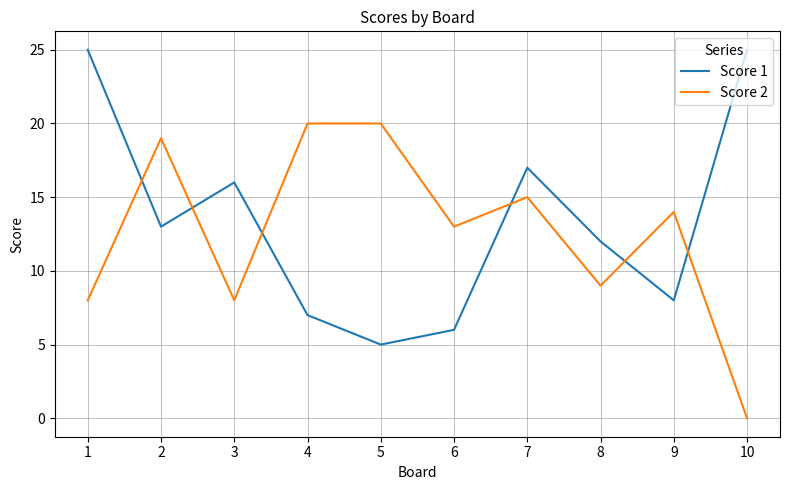

Reading left to right, what are all the values shown in this chart?

Score 1: 25	13	16	7	5	6	17	12	8	25
Score 2: 8	19	8	20	20	13	15	9	14	0